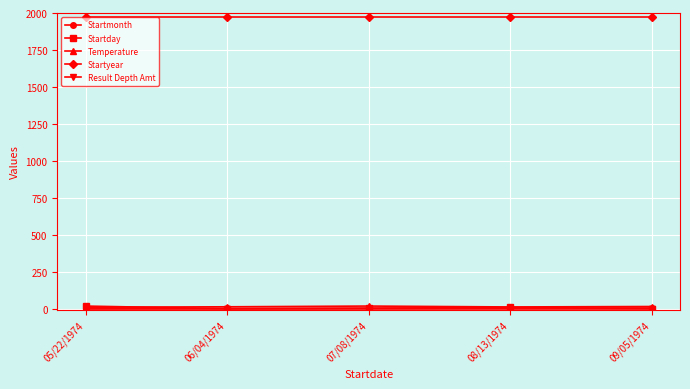

What is the label of the 1st point from the left?

05/22/1974